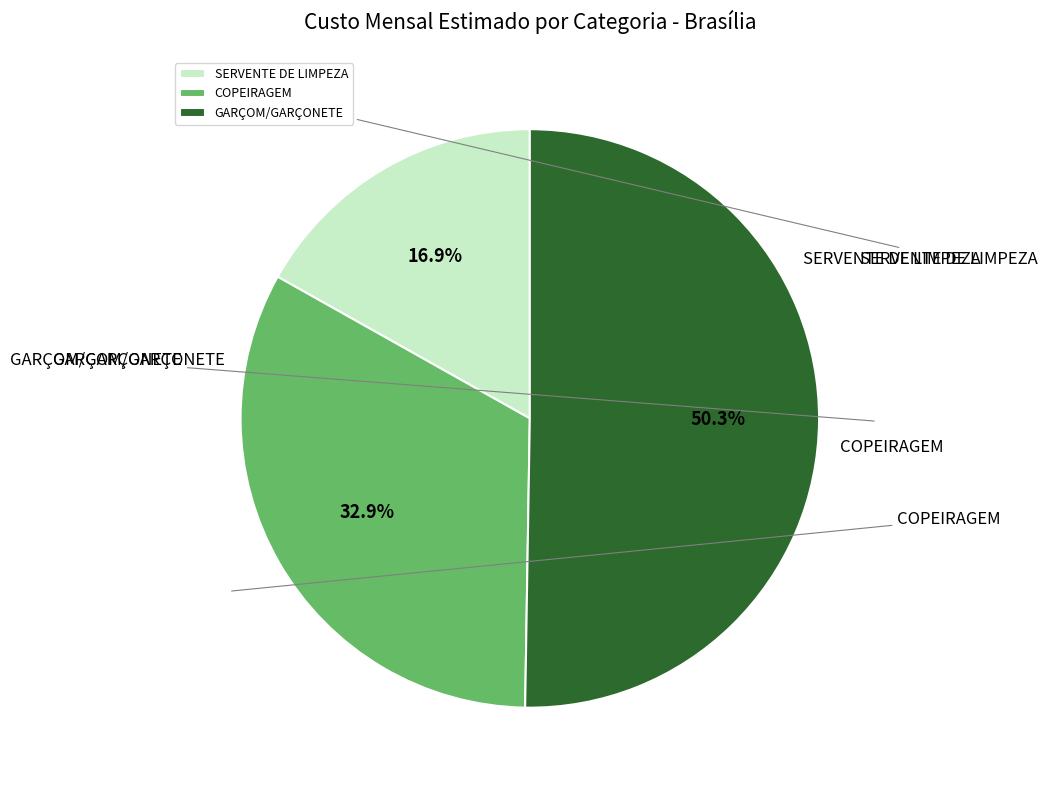

The GARÇOM/GARÇONETE slice represents 47% of the pie. True or false?

False